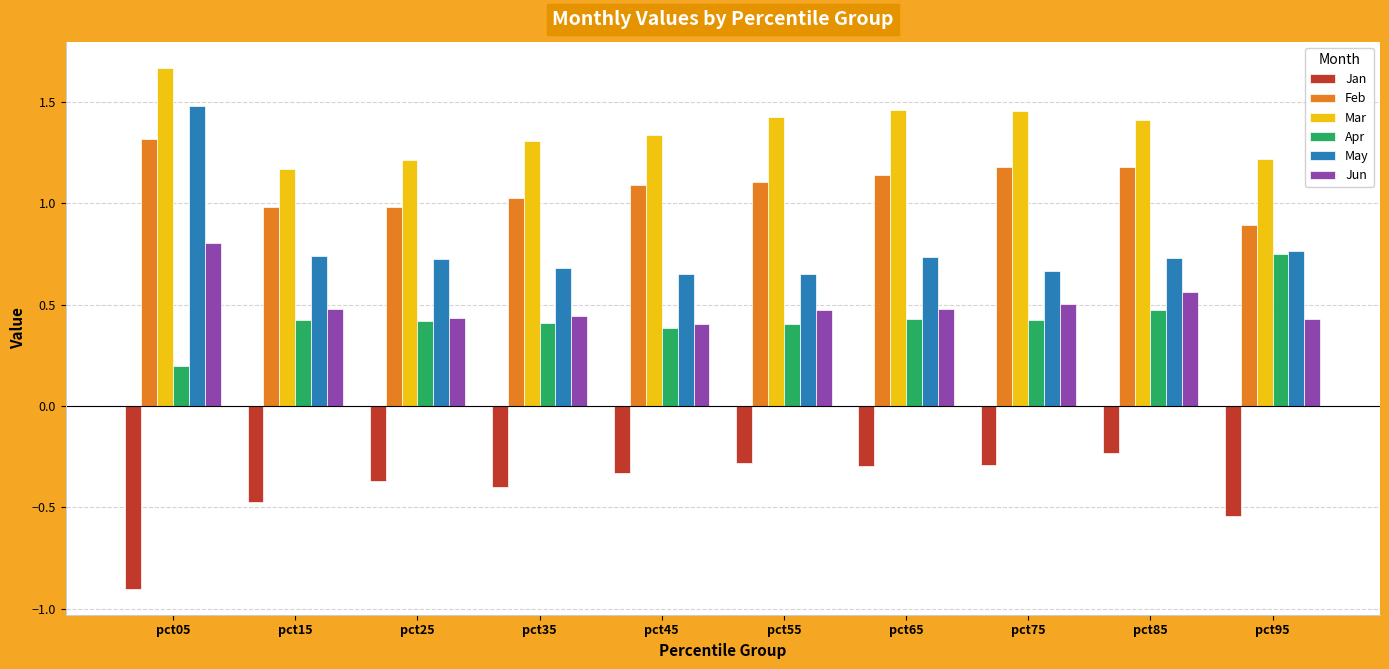

How many groups of bars are there?

10